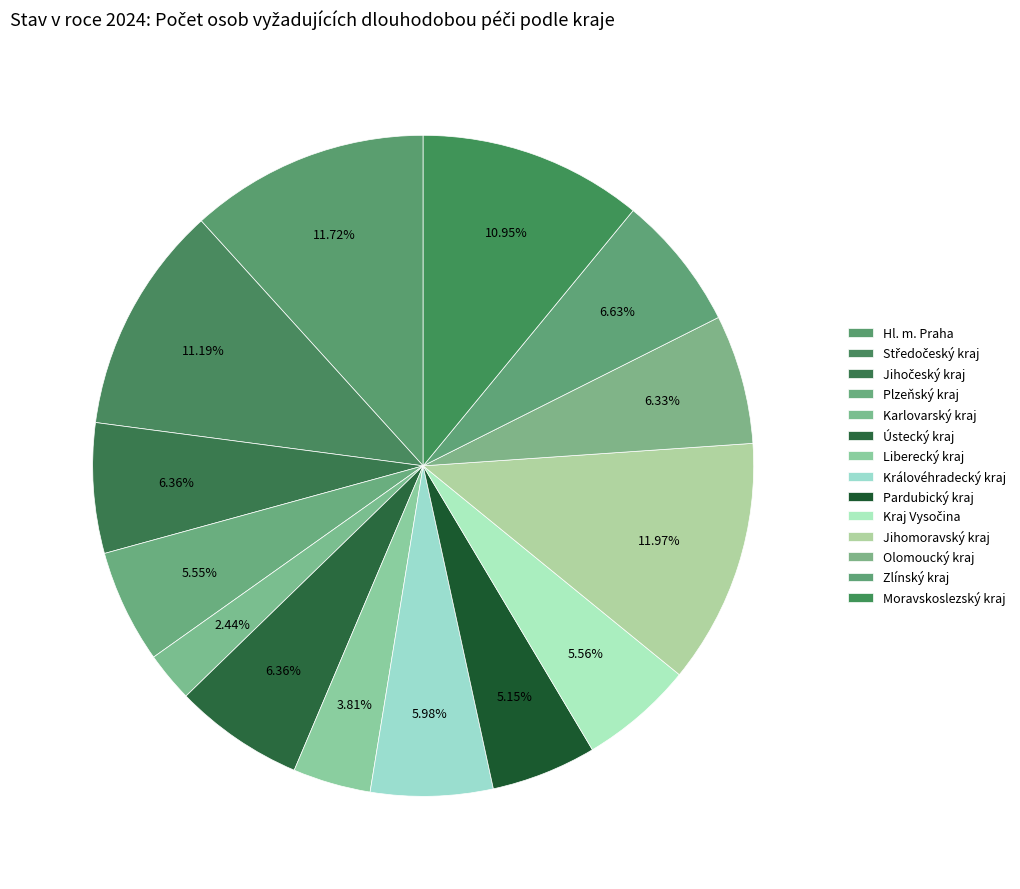

Is Kraj Vysočina the majority of the pie?

No